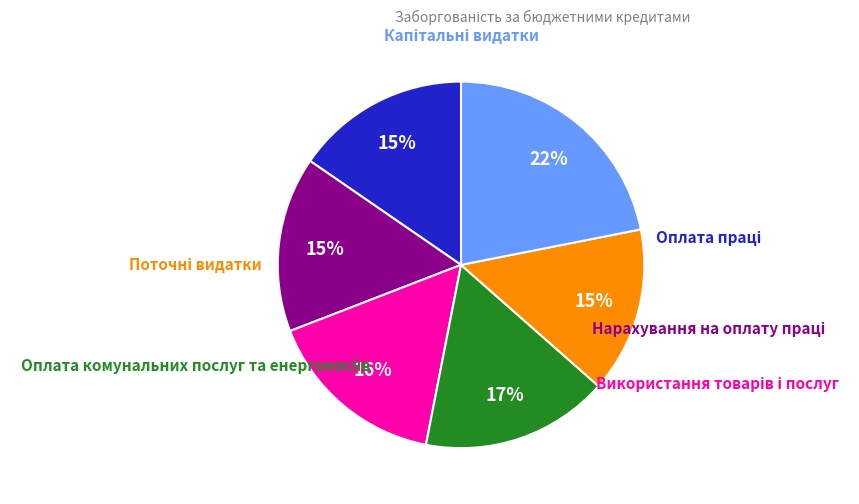

Count the number of slices in the pie.

6